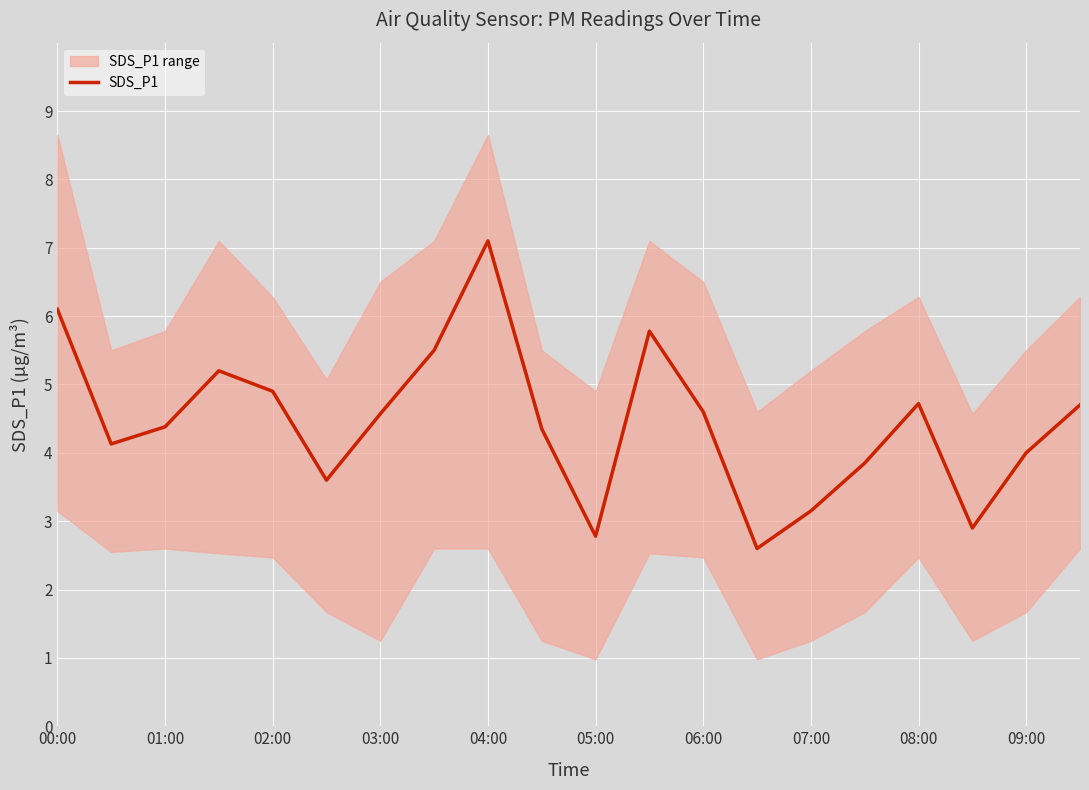

What is the difference between the maximum and minimum values?

4.5